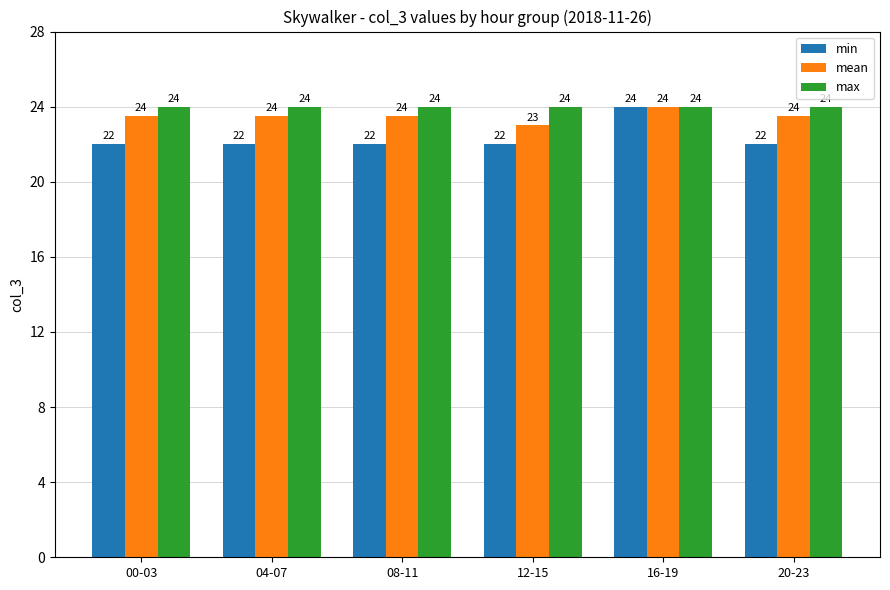

Is it true that max equals 24.0 at 12-15?

True